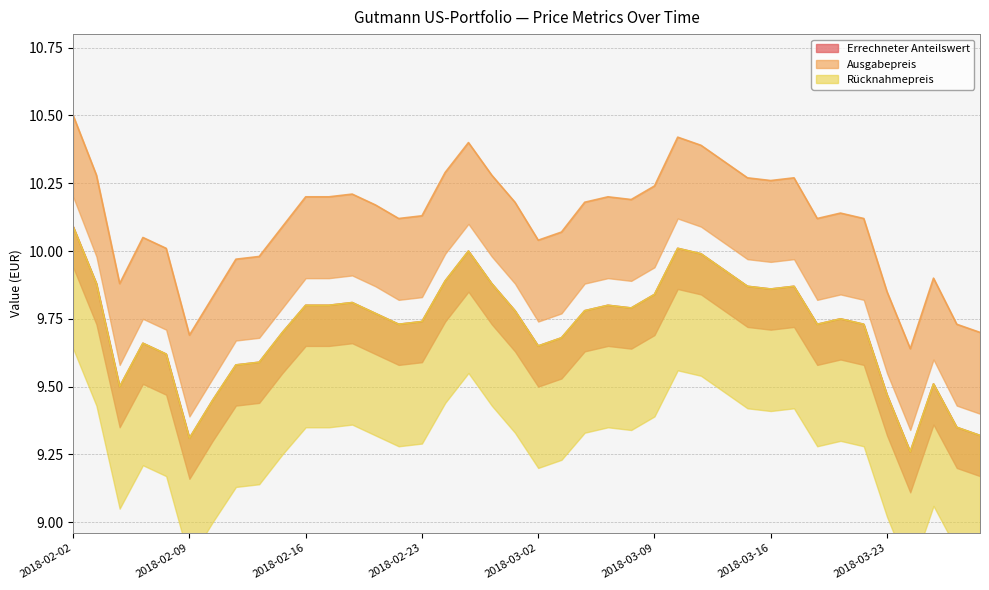

What is the average value of the Ausgabepreis series?

10.1